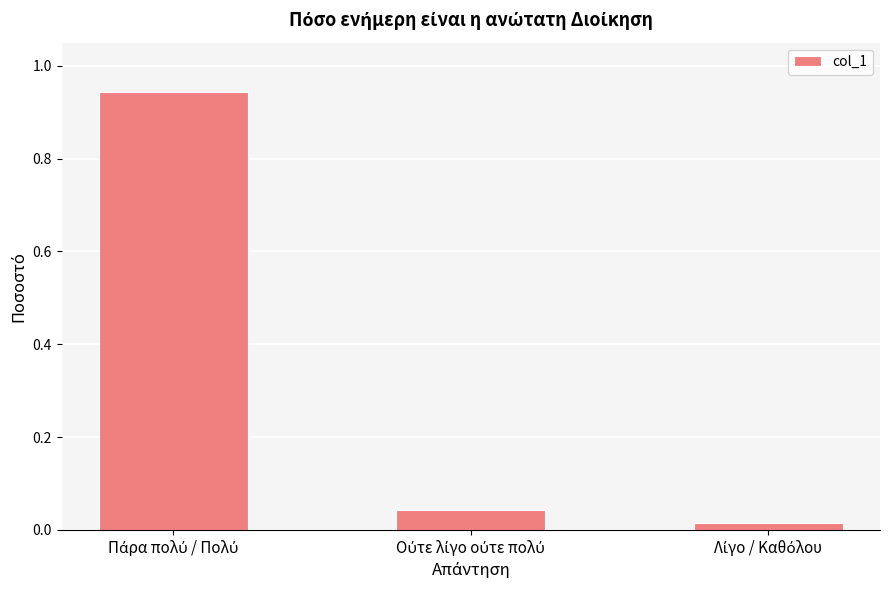

What is the average value?

0.3